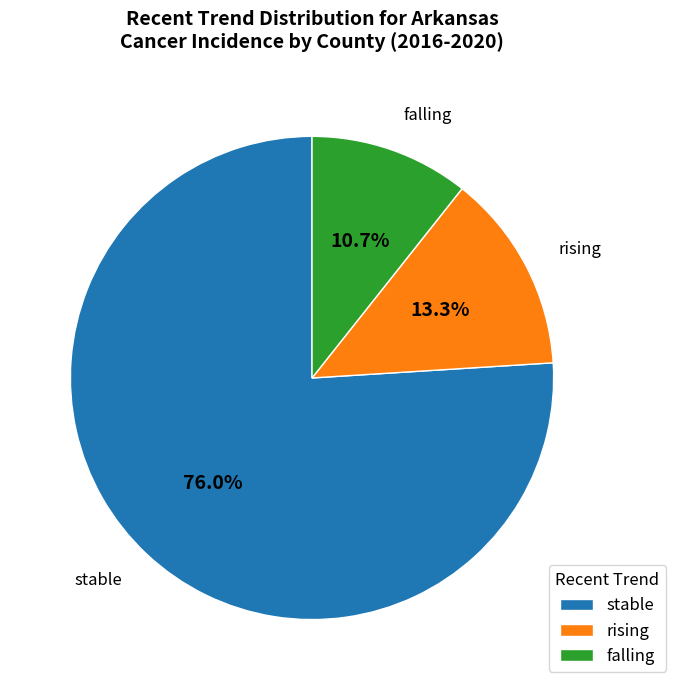

Which has a higher value, rising or stable?

stable